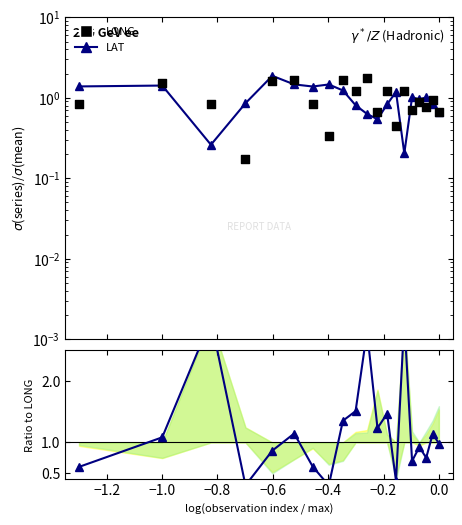

Which series contains the lowest Y value?

LONG